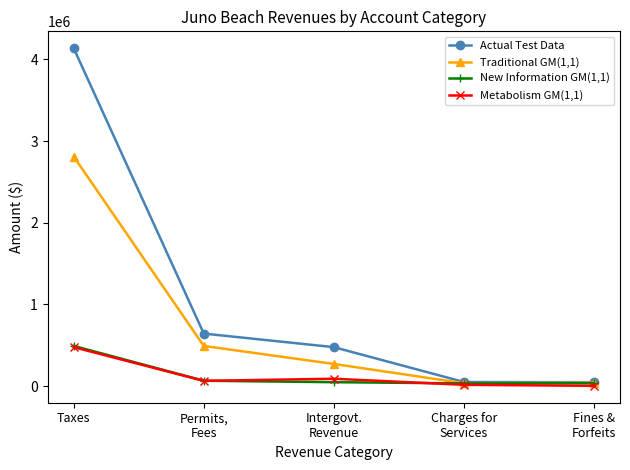

At which label is Metabolism GM(1,1) closest to 240086?

Intergovt.
Revenue